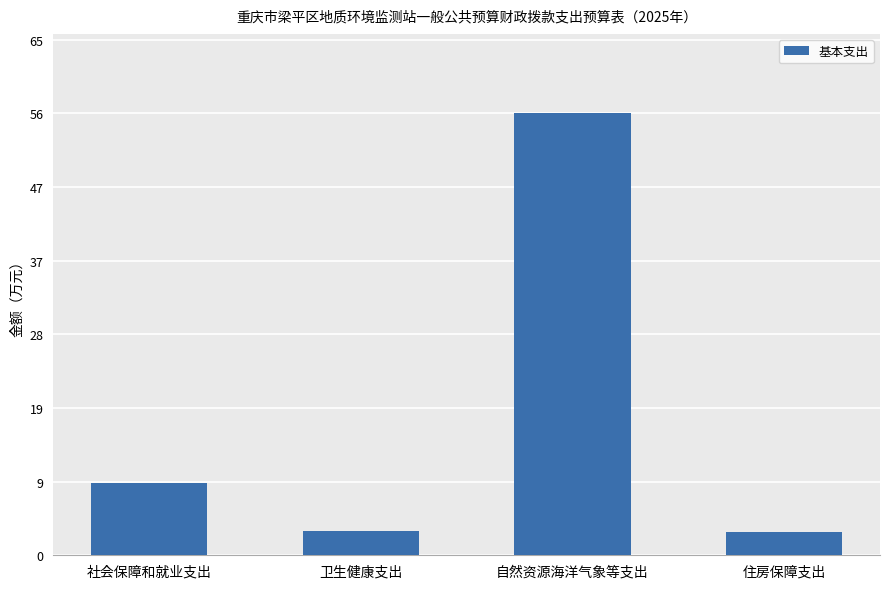

The value at 卫生健康支出 is 0.7. True or false?

False